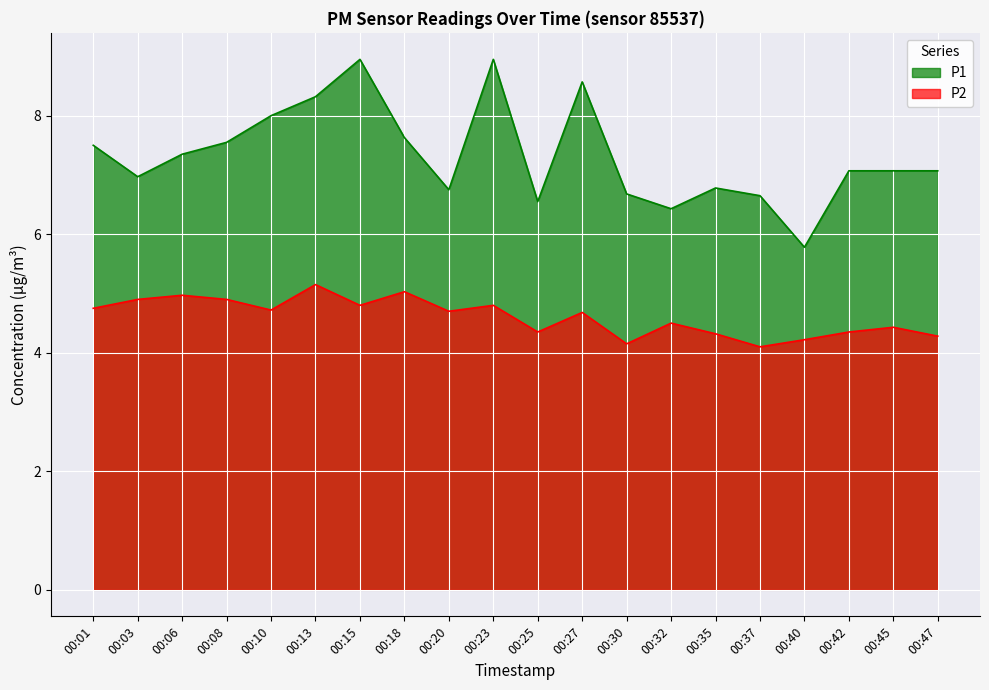

True or false: P2 and P1 cross at least once.

False